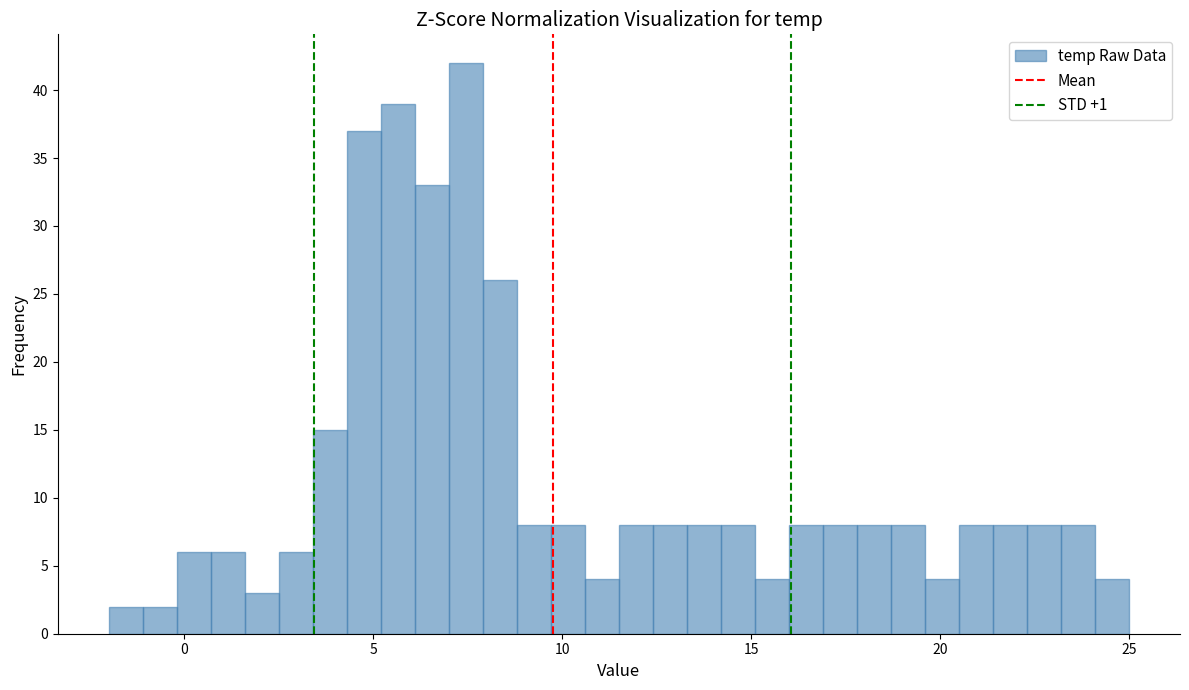

Read against the x-axis, roughly where is the centre of the tallest bar?

7.5